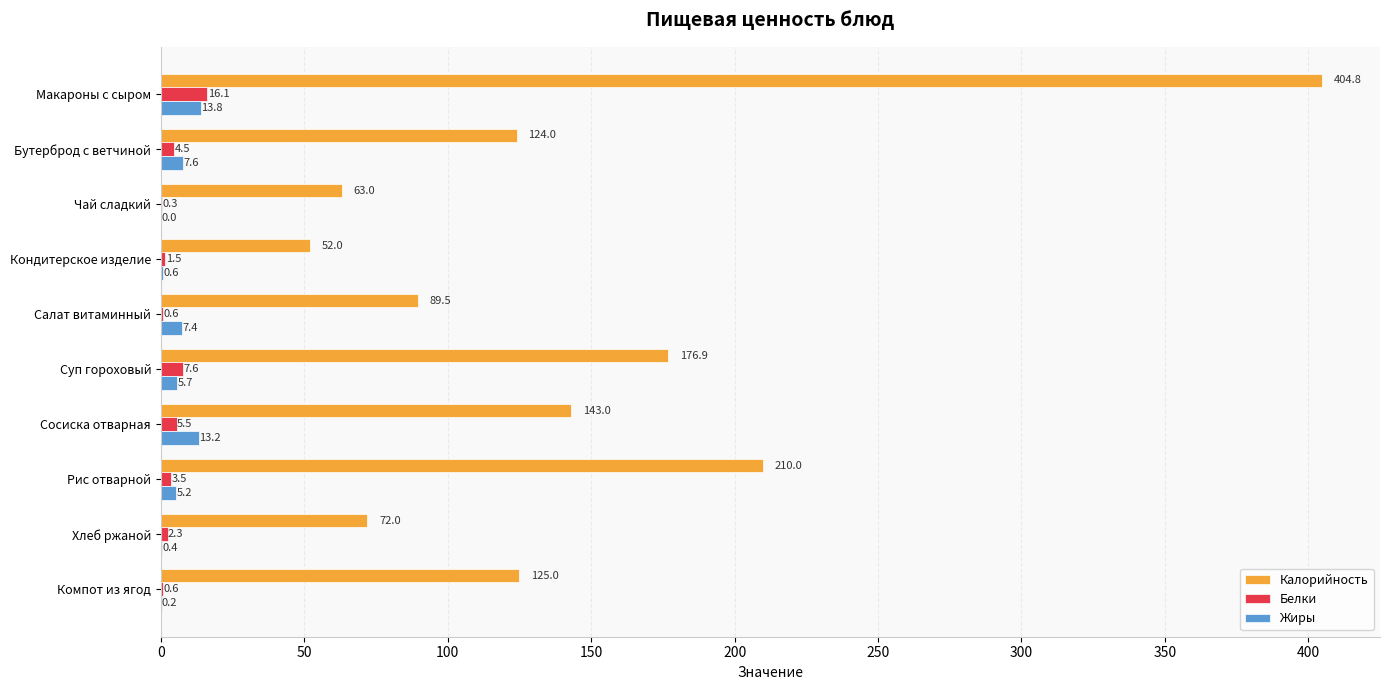

Which series has the largest total across all categories?

Калорийность